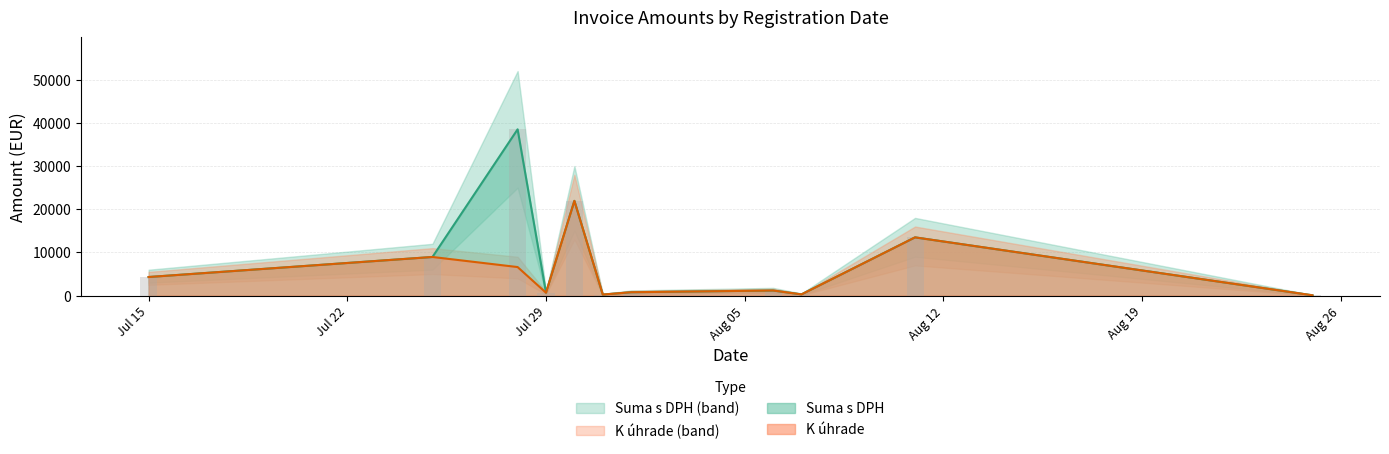

Does the chart contain stacked bars?

No